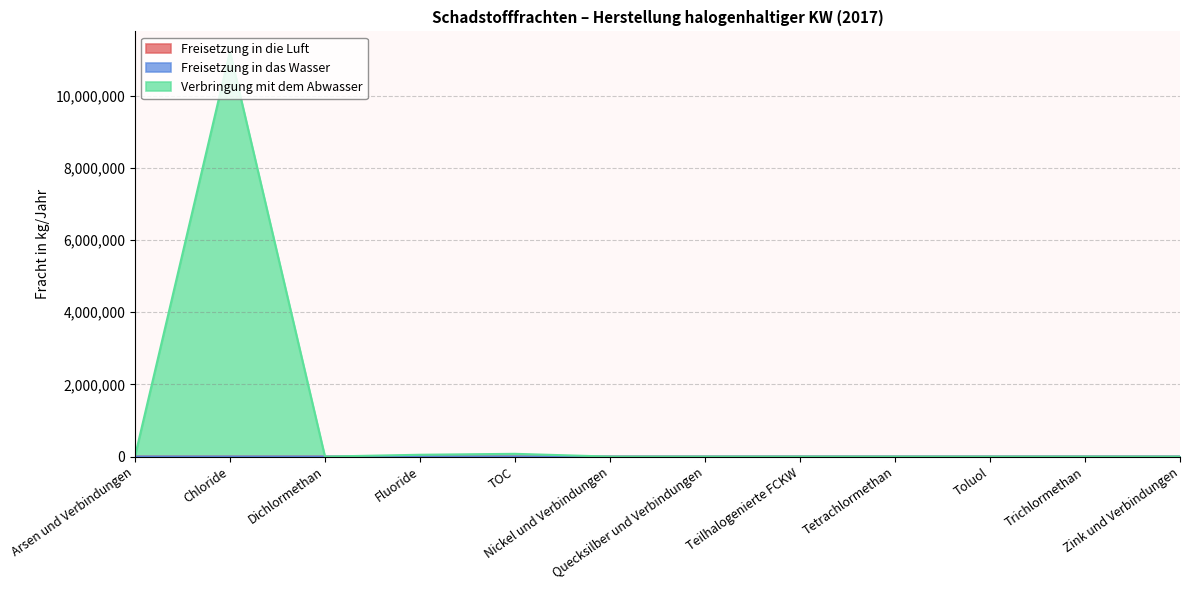

Which label corresponds to the smallest value in the chart?

Arsen und Verbindungen